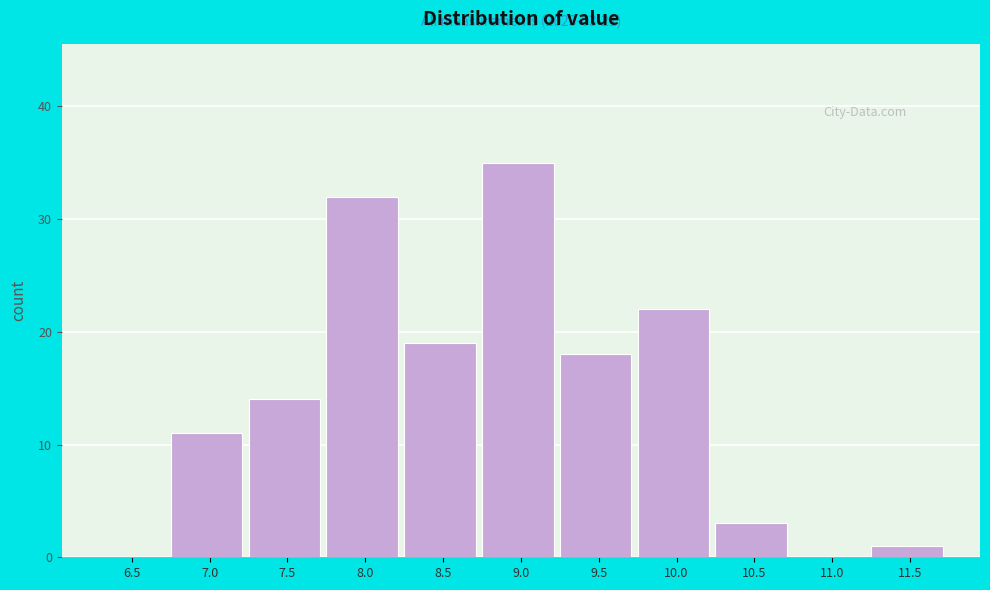

Reading right to left, what are all the values shown in this chart?

11.5=1	11.0=0	10.5=3	10.0=22	9.5=18	9.0=35	8.5=19	8.0=32	7.5=14	7.0=11	6.5=0